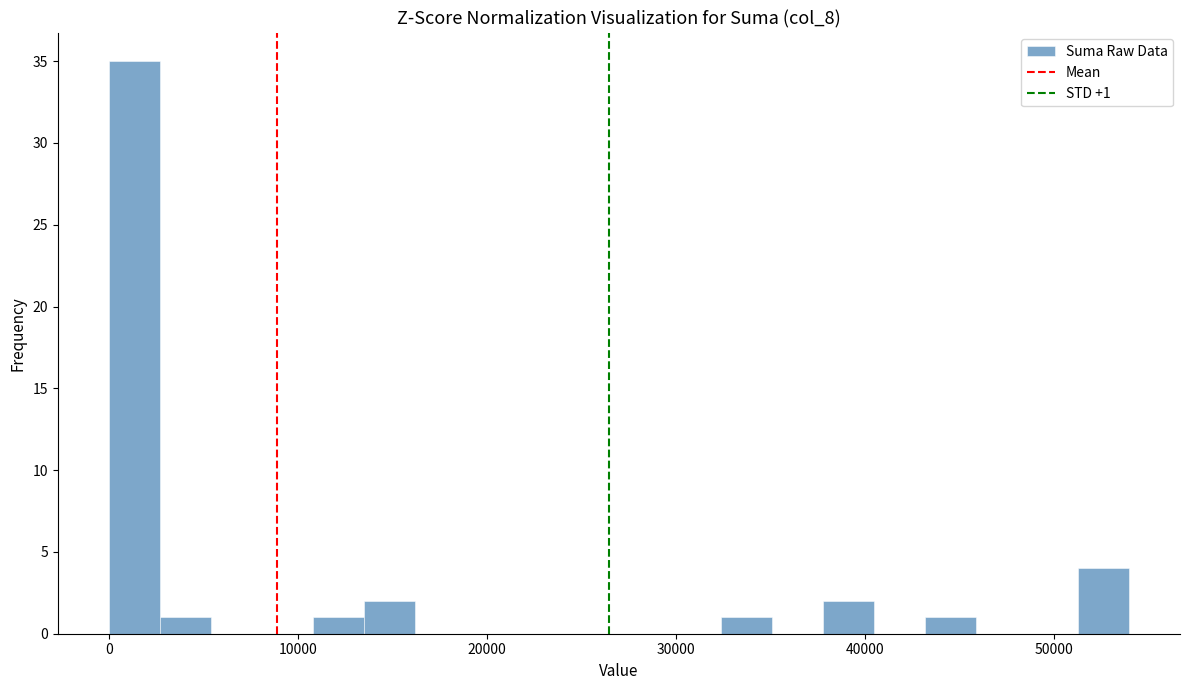

Read against the x-axis, roughly where is the centre of the tallest bar?

1000